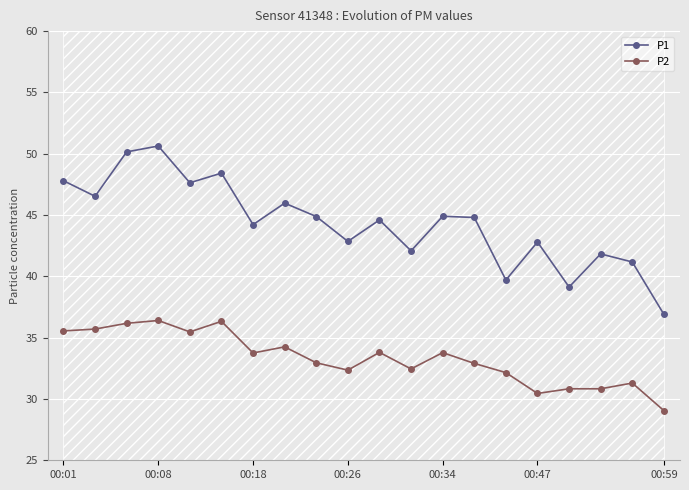

What is the sum of the P1 values at 14 and 7?

85.7